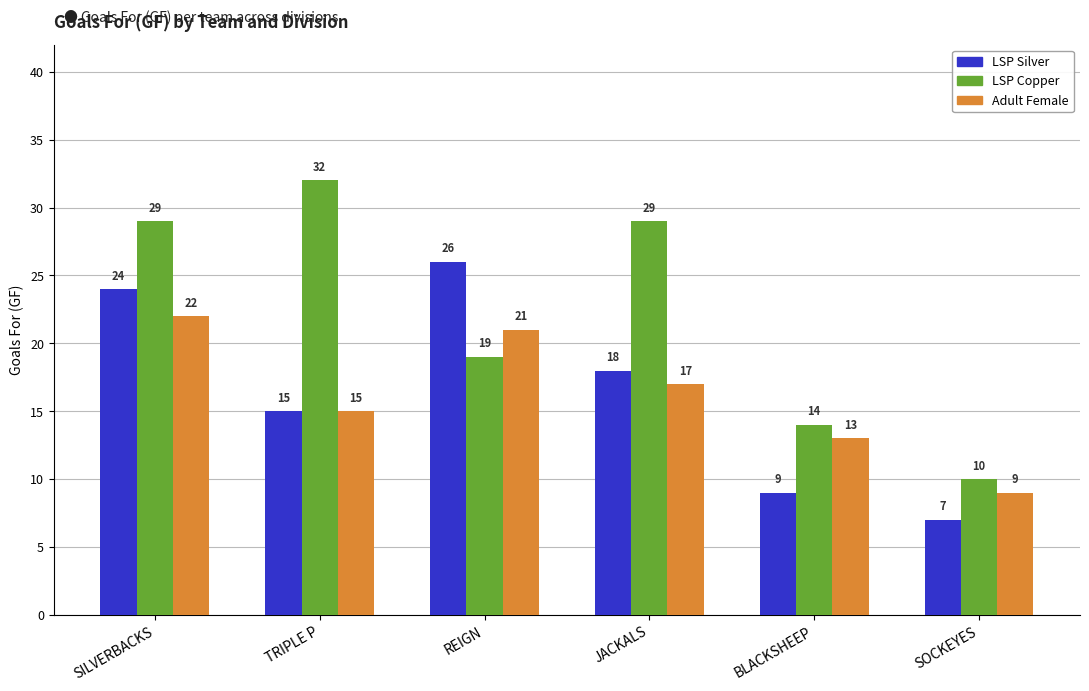

Are the bars horizontal?

No